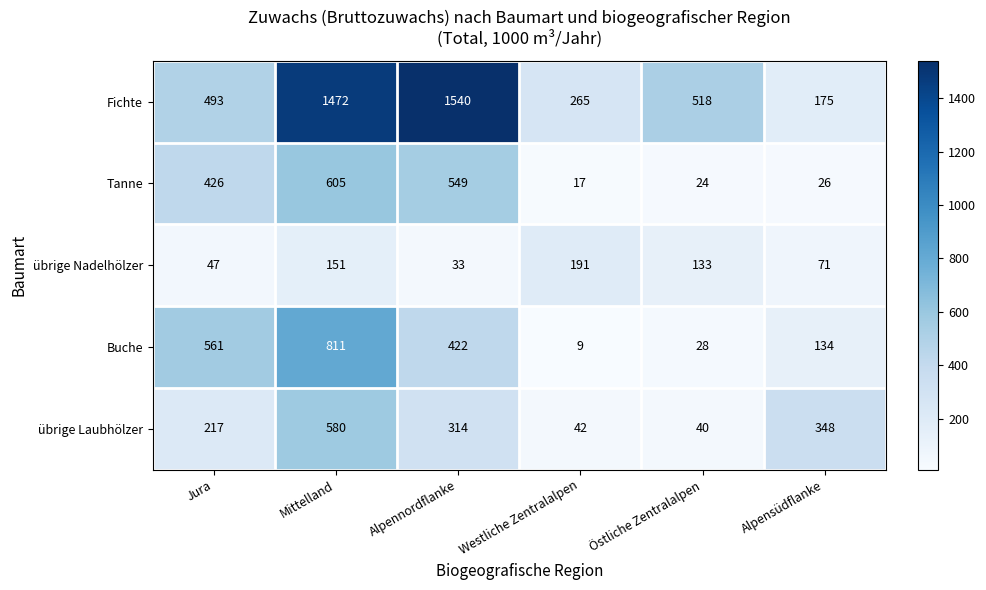

Where is übrige Nadelhölzer nearest to the value 112?

Östliche Zentralalpen